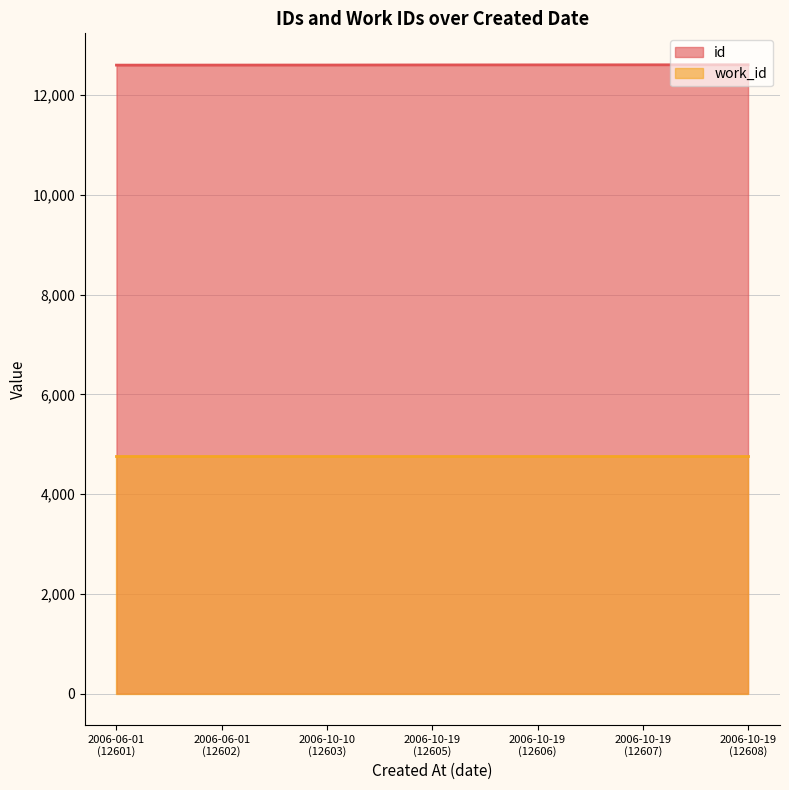

Does the chart have visible grid lines?

Yes